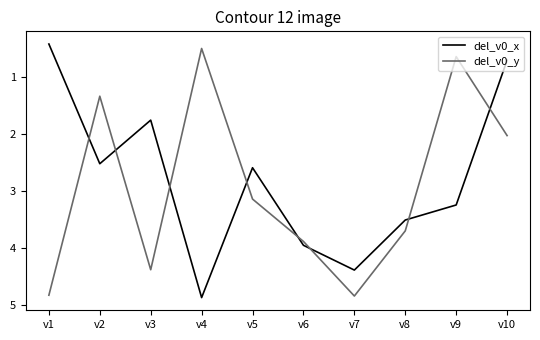

At v8, list the series in order from largest to smallest.

del_v0_y, del_v0_x